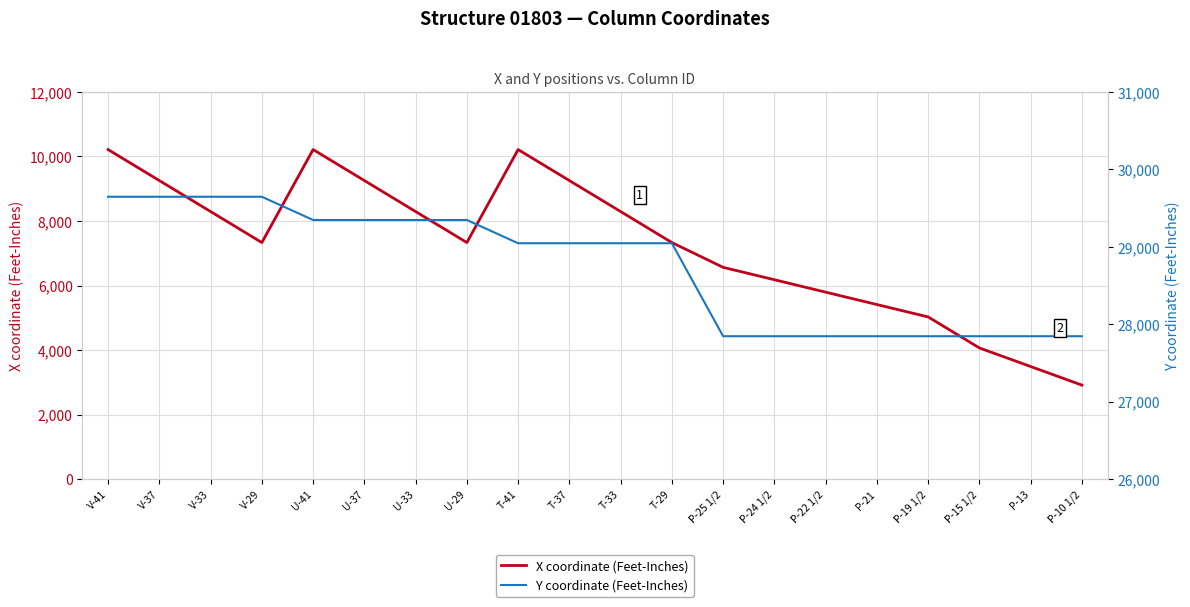

Does the chart display data point markers on the line(s)?

No